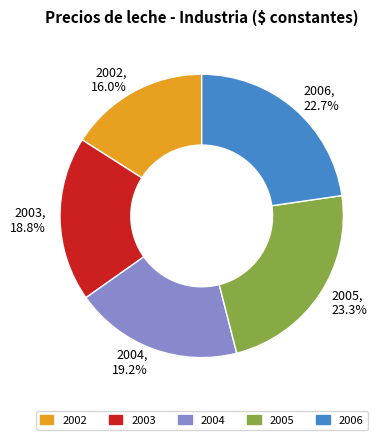

What is the largest slice in the pie chart?

2005